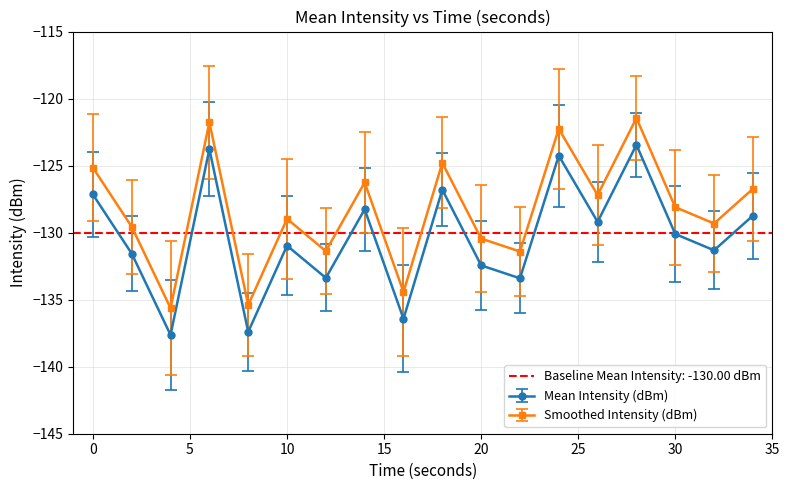

Which series has the widest spread of values?

Mean Intensity (dBm)